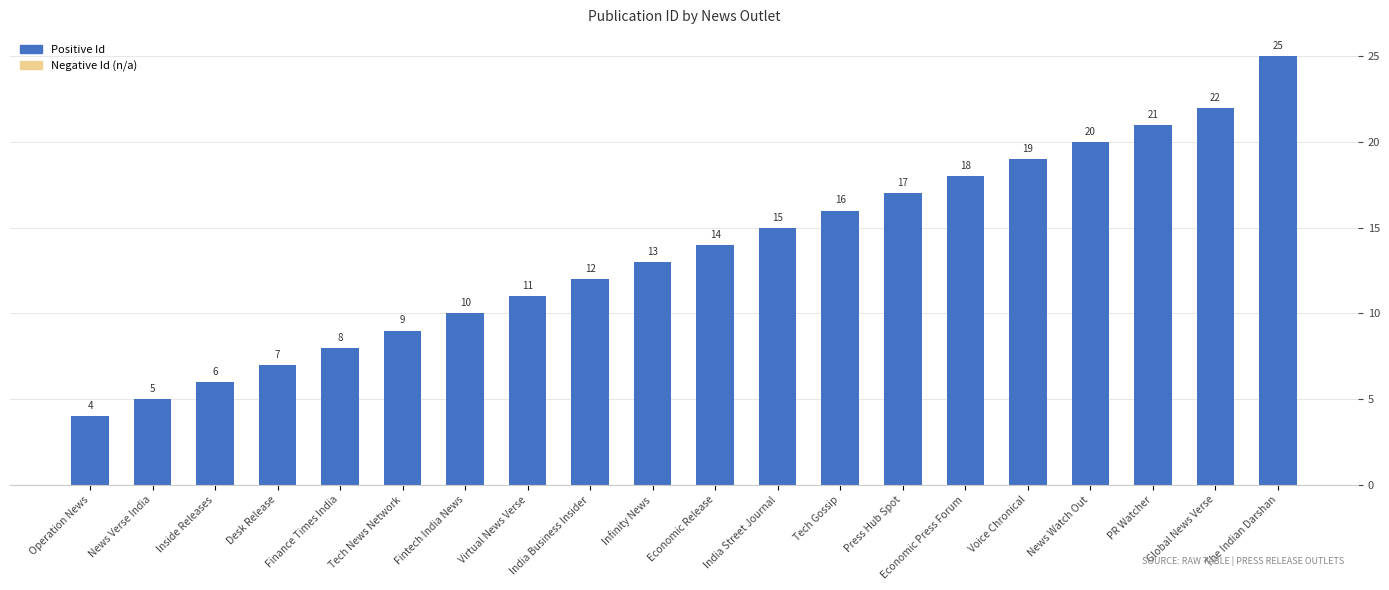

What is the average value?

14